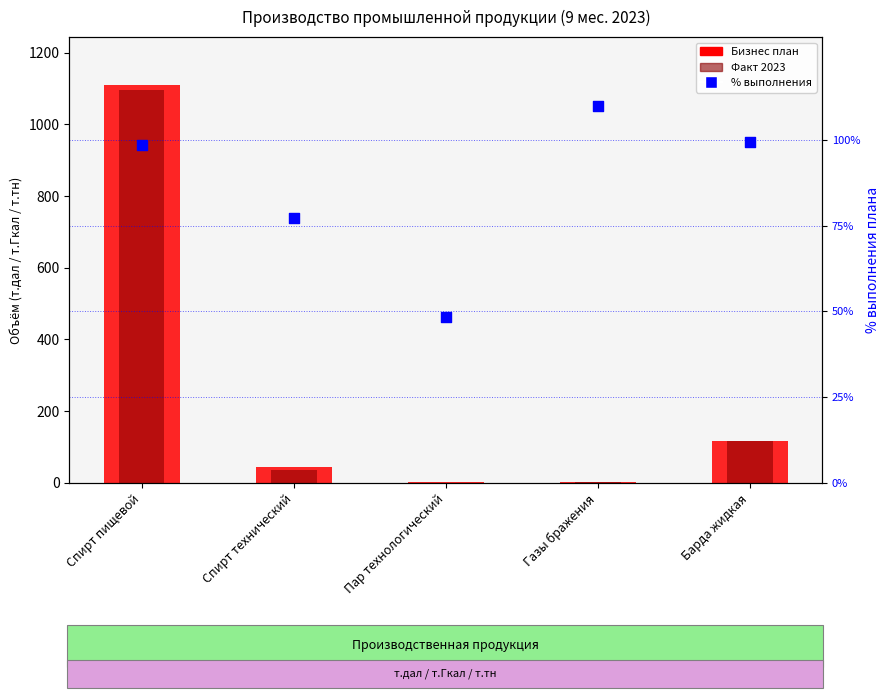

Between Спирт технический and Спирт пищевой, which is larger?

Спирт пищевой